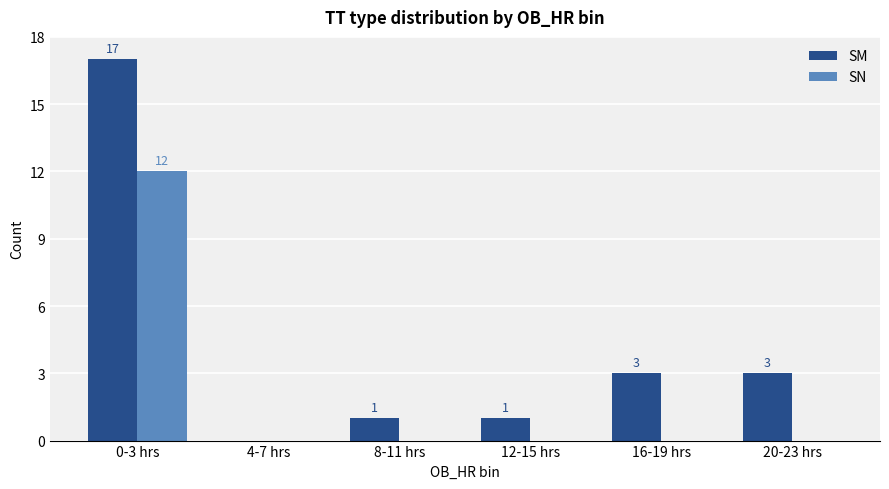

What is the total value across all series at 20-23 hrs?

3